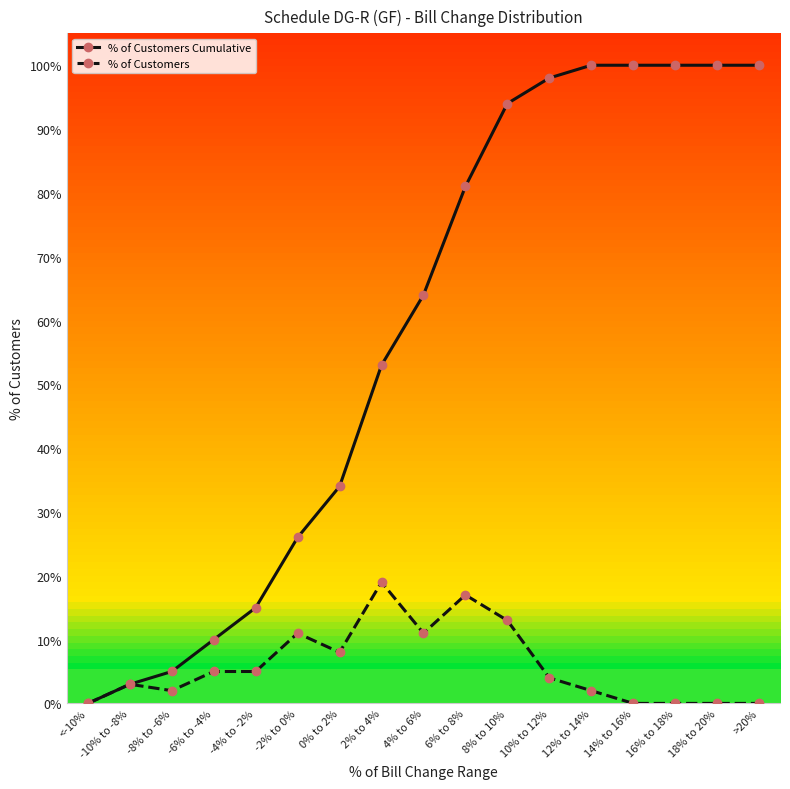

At which category does % of Customers reach its first local peak?

-10% to -8%